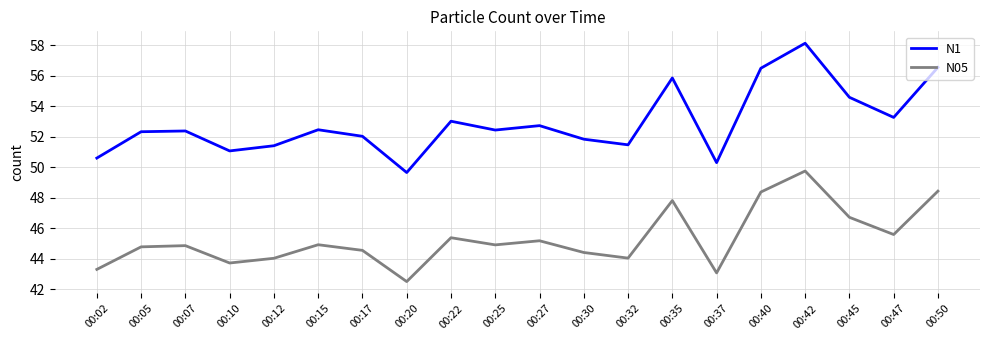

Is the value of N05 at 00:30 greater than the value of N1 at 00:15?

No